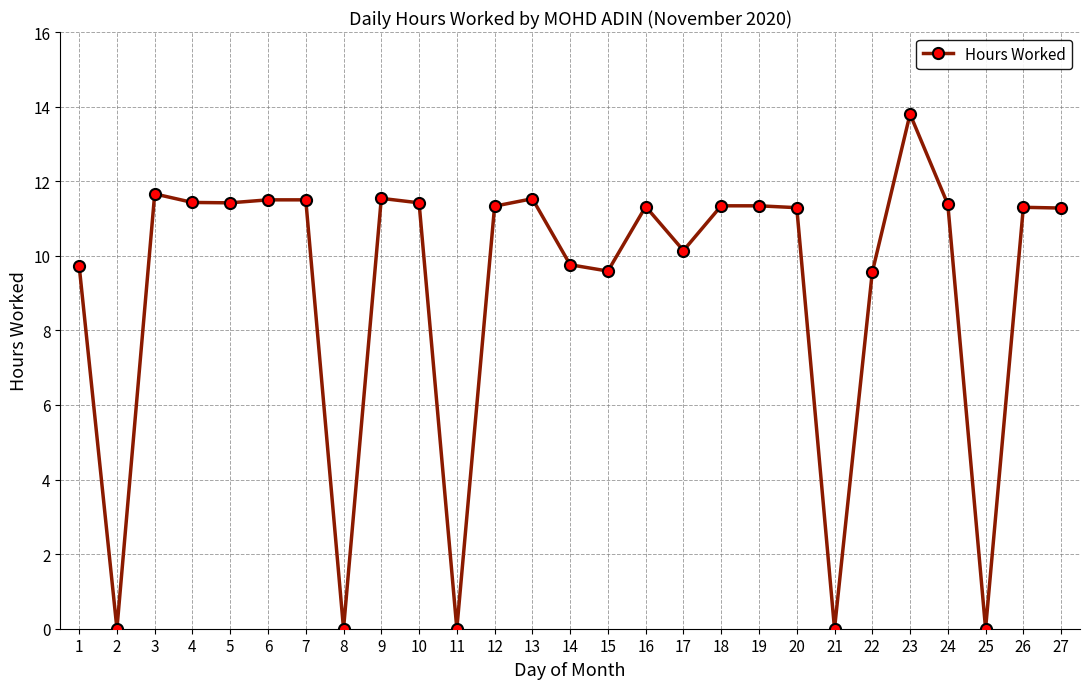

Where does the data first go above 11?

3